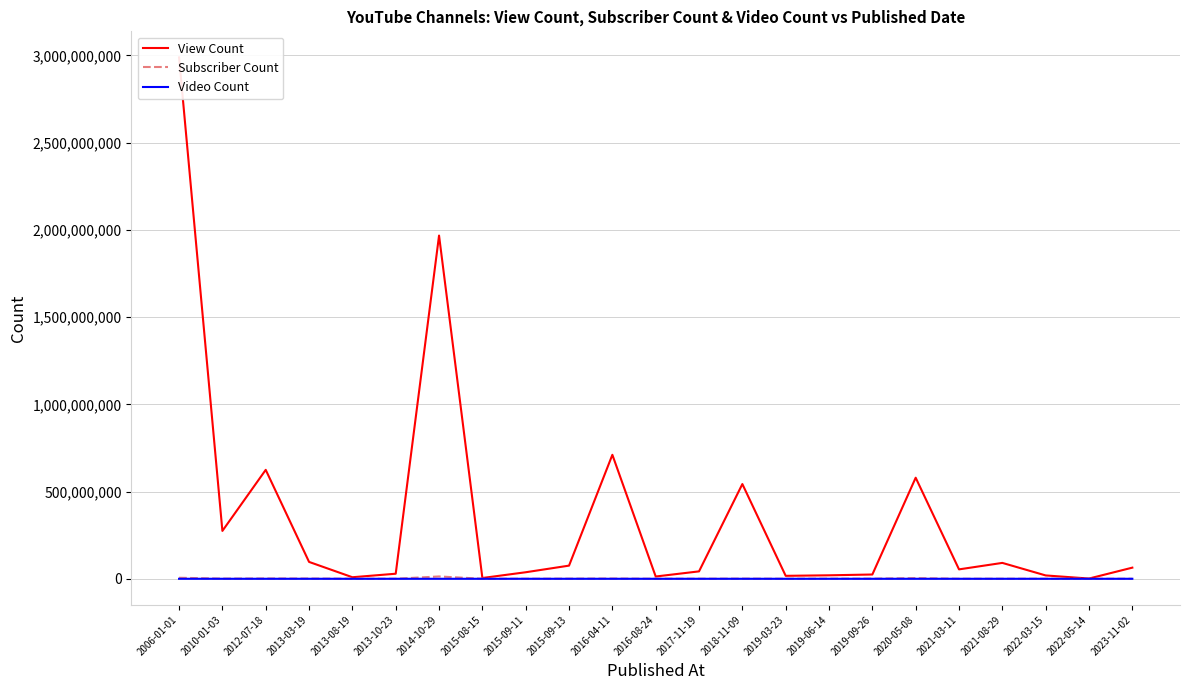

Which category has the highest value in the Video Count series?

2006-01-01